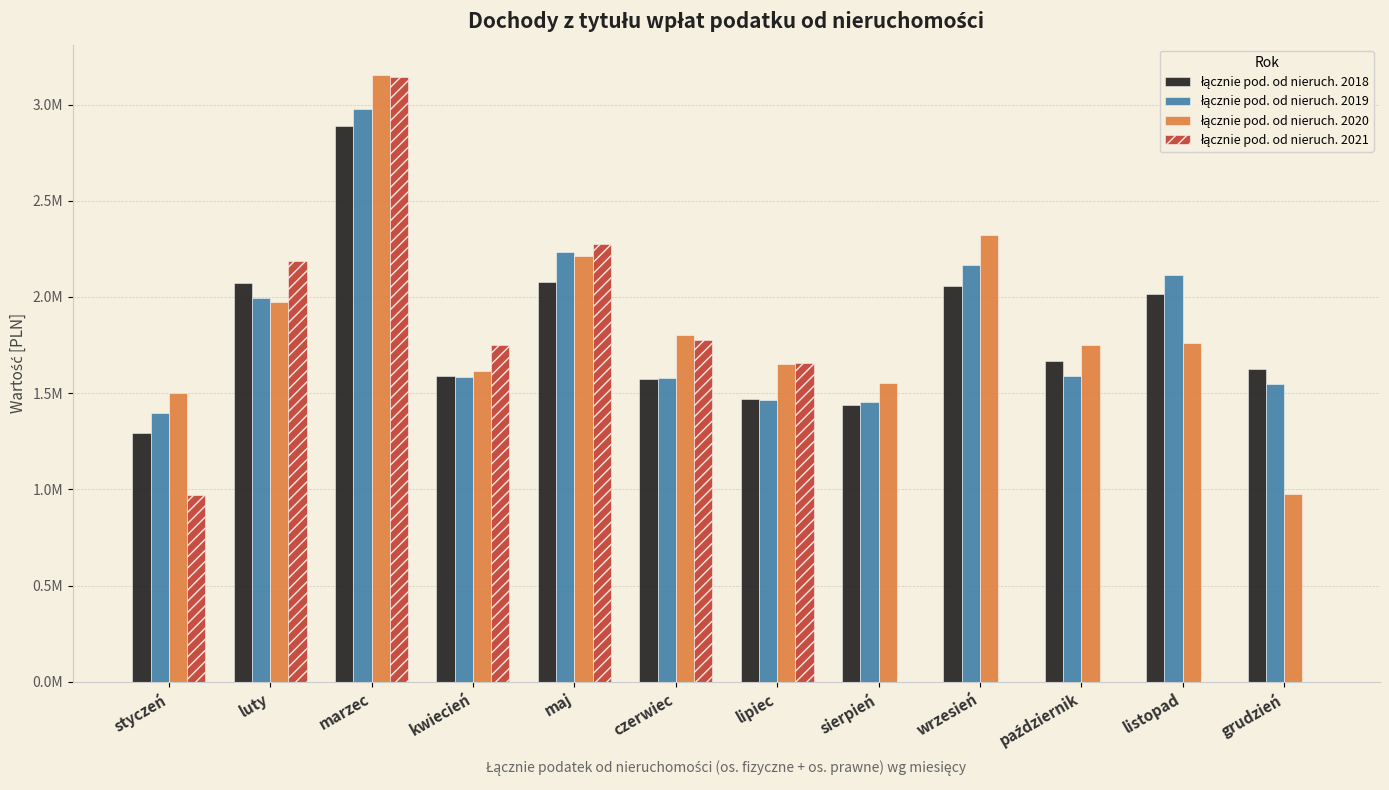

Are the bars horizontal?

No